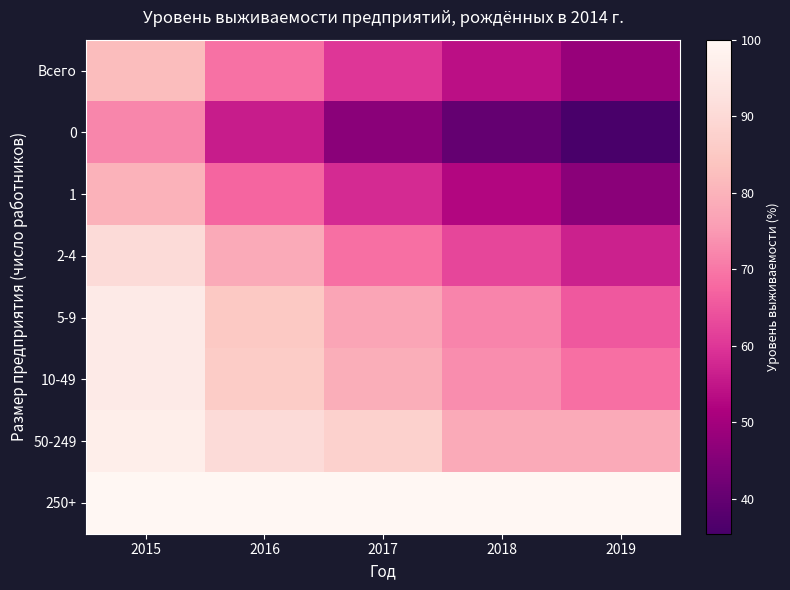

What is the total value across all series at 2016?

632.6